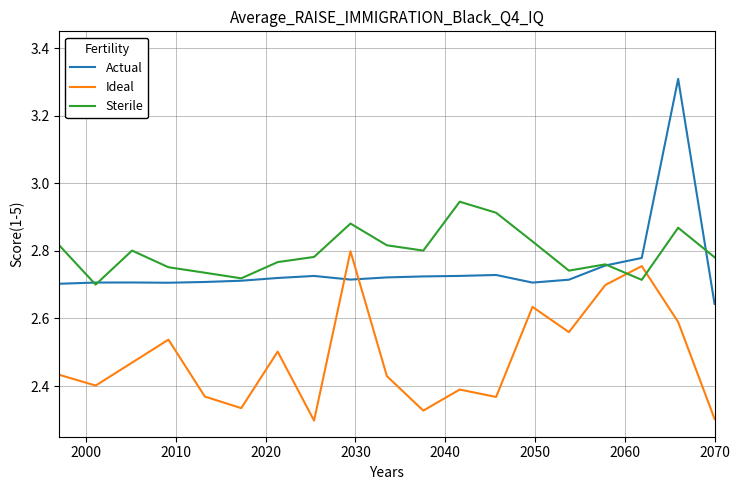

What is the difference between the maximum and minimum values in the Actual series?

0.7